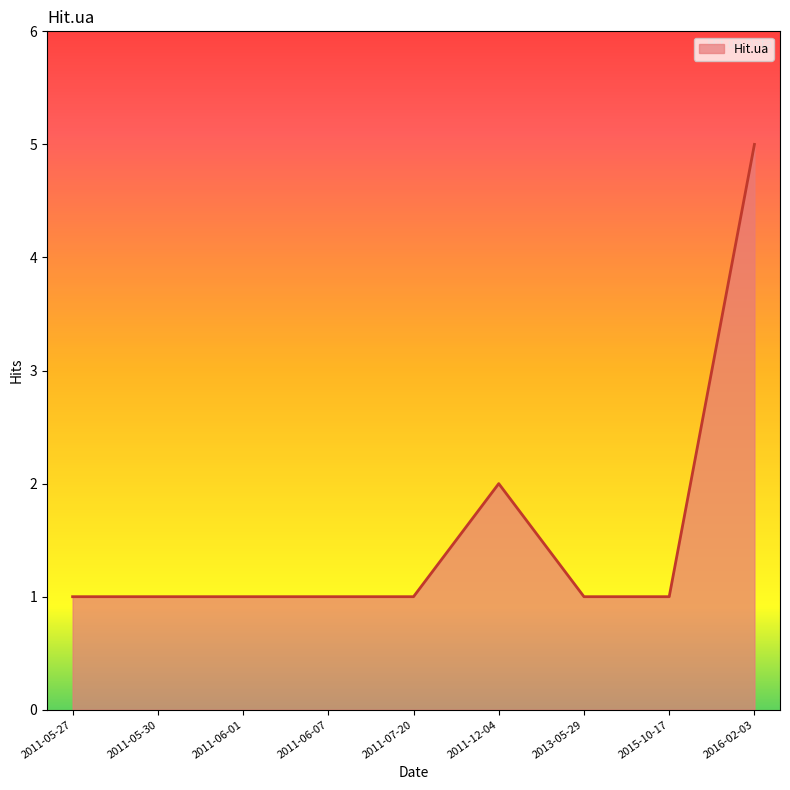

True or false: the data has more than 0 interior local peaks.

True